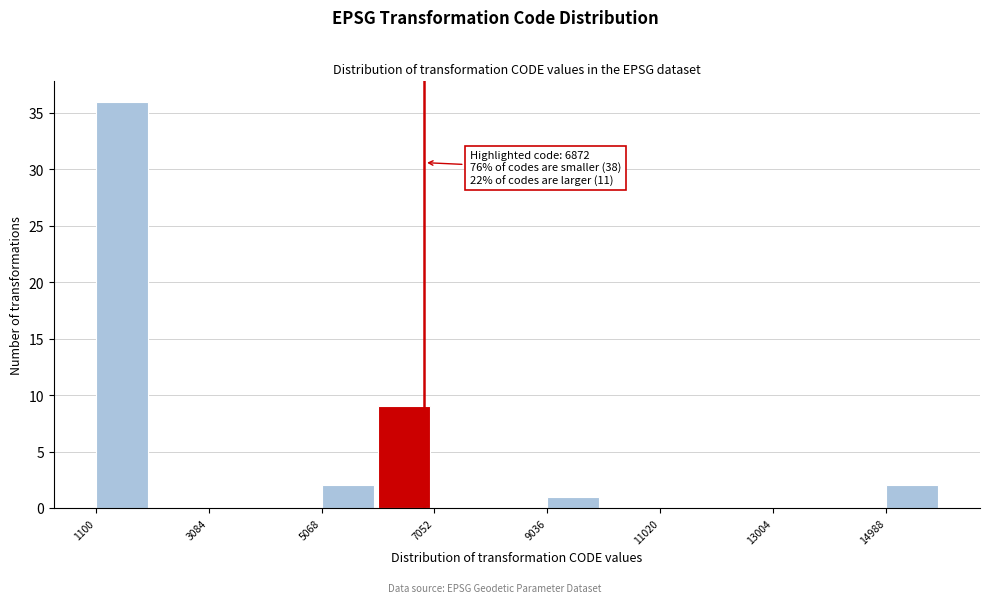

Over which range of the x-axis is the bar tallest?

1200 to 2000